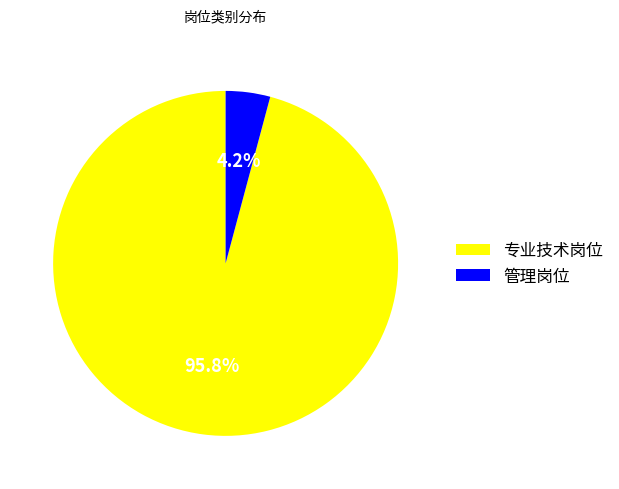

To the nearest percent, what is the difference between the 管理岗位 and 专业技术岗位 slice percentages?

92%